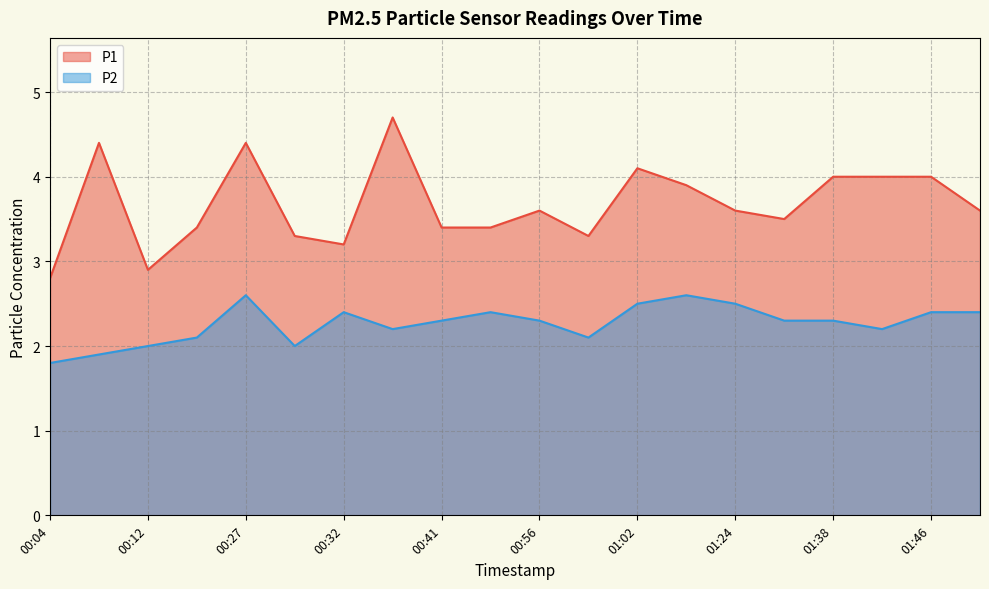

Which series has the largest total across all categories?

P1